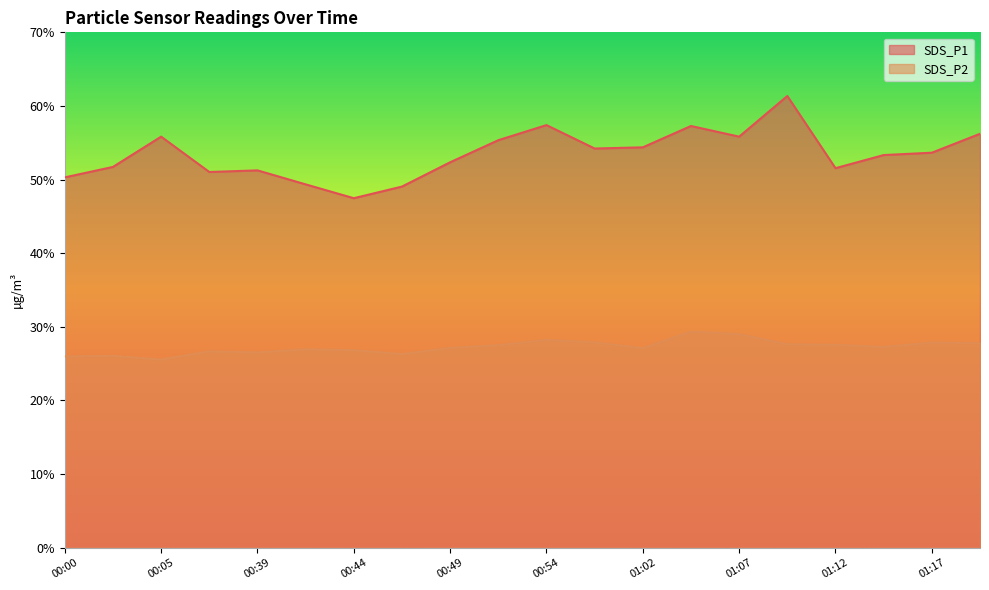

At which category is the sum across all series the highest?

01:09